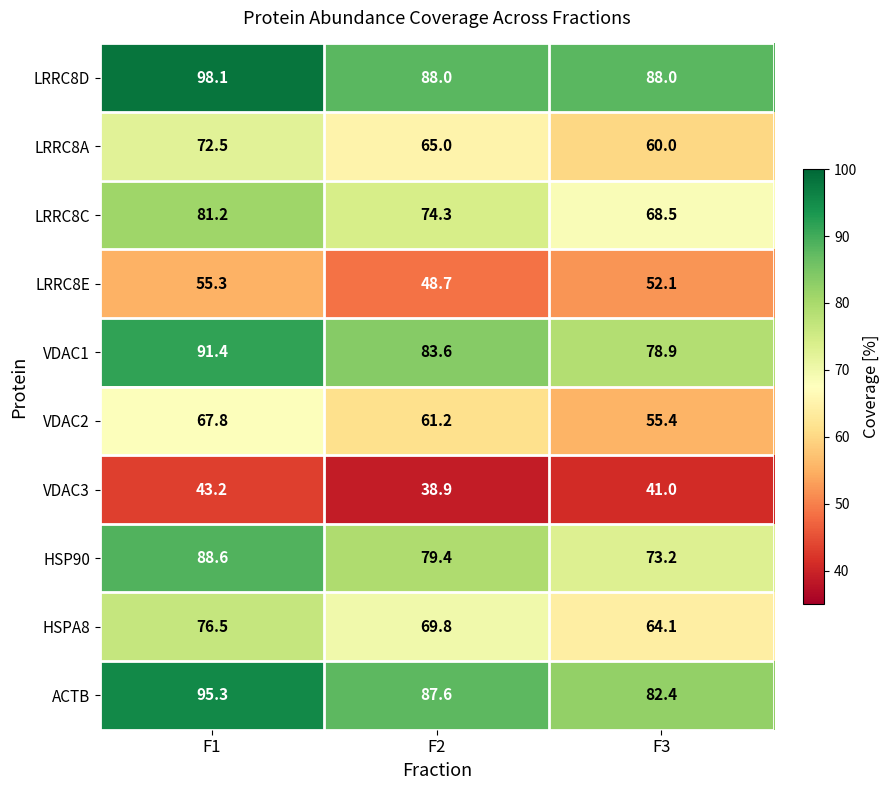

Rank the series by their maximum value, from lowest to highest.

VDAC3, LRRC8E, VDAC2, LRRC8A, HSPA8, LRRC8C, HSP90, VDAC1, ACTB, LRRC8D